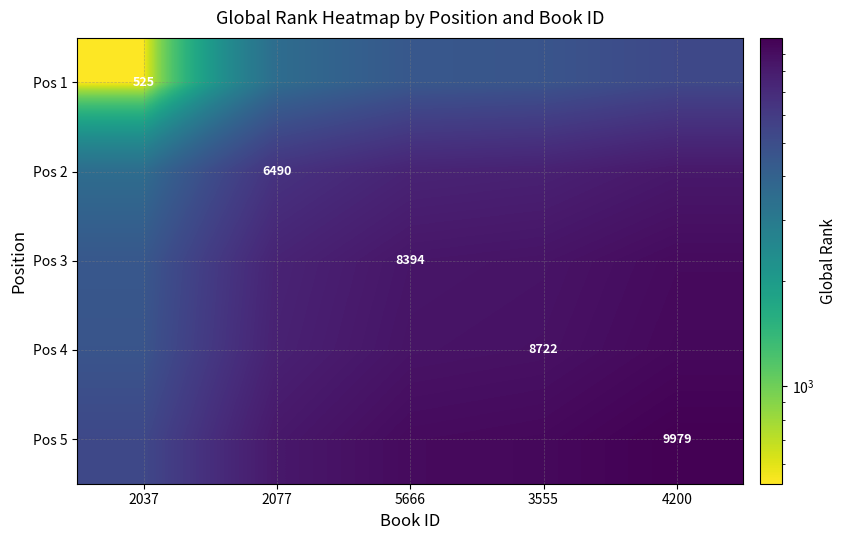

Is it true that Pos 5 equals 9979.0 at 4200?

True